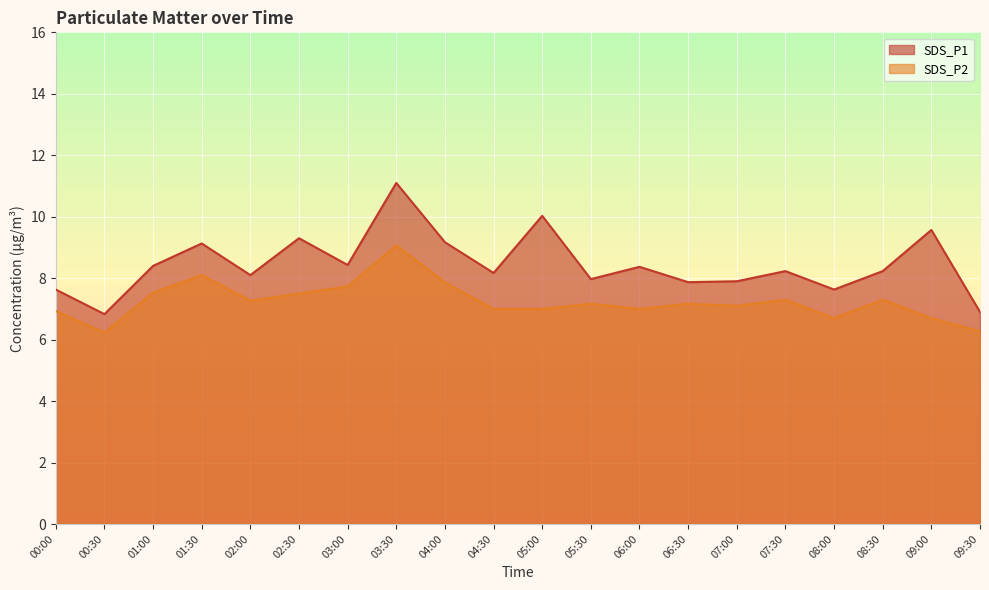

Reading left to right, transcribe all the data shown in this chart.

SDS_P1: 7.6	6.8	8.4	9.1	8.1	9.3	8.4	11.1	9.2	8.2	10.0	8.0	8.4	7.9	7.9	8.2	7.6	8.2	9.6	6.9
SDS_P2: 6.9	6.2	7.5	8.1	7.3	7.5	7.7	9.1	7.9	7.0	7.0	7.2	7.0	7.2	7.1	7.3	6.7	7.3	6.7	6.3